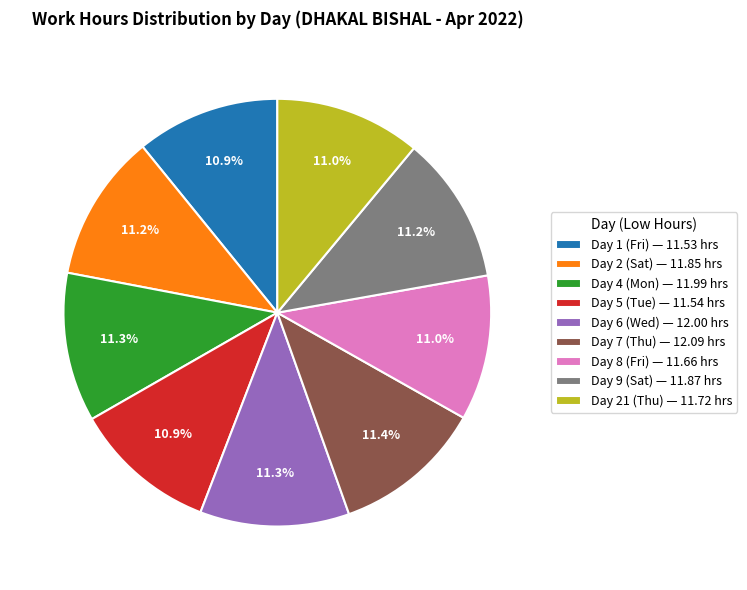

Does Day 4 (Mon) — 11.99 hrs represent more than half of the total?

No